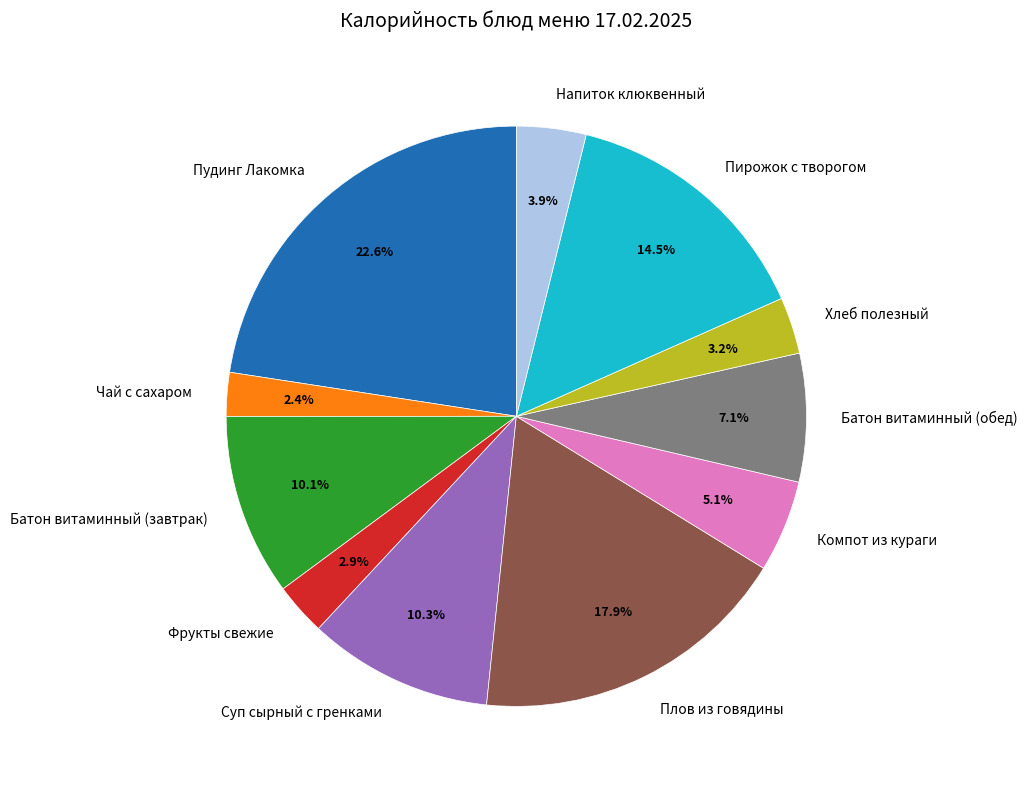

Is there a majority slice in this chart?

No